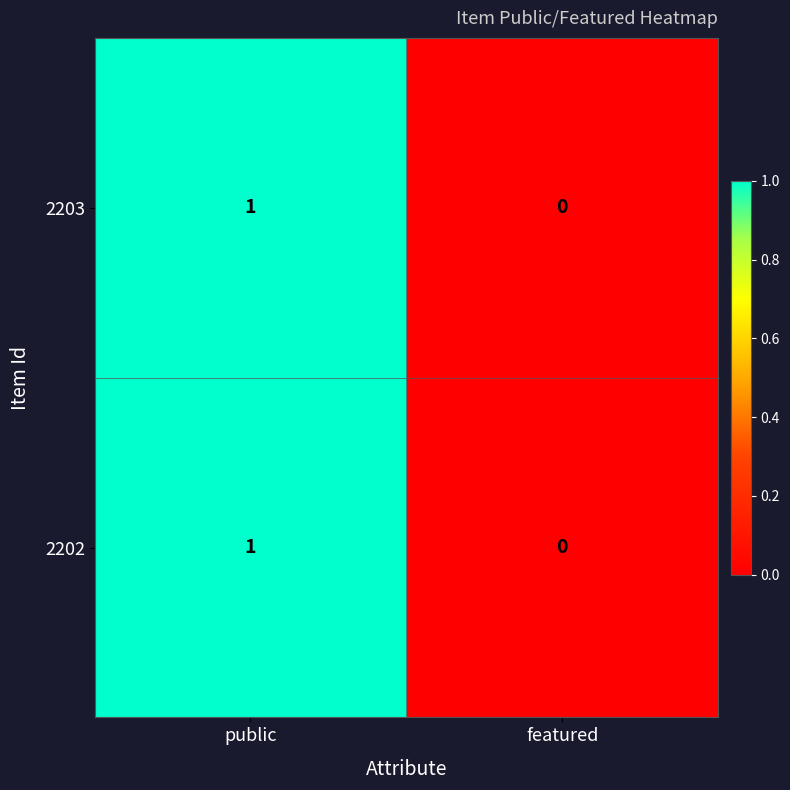

How many distinct data groups are displayed?

2